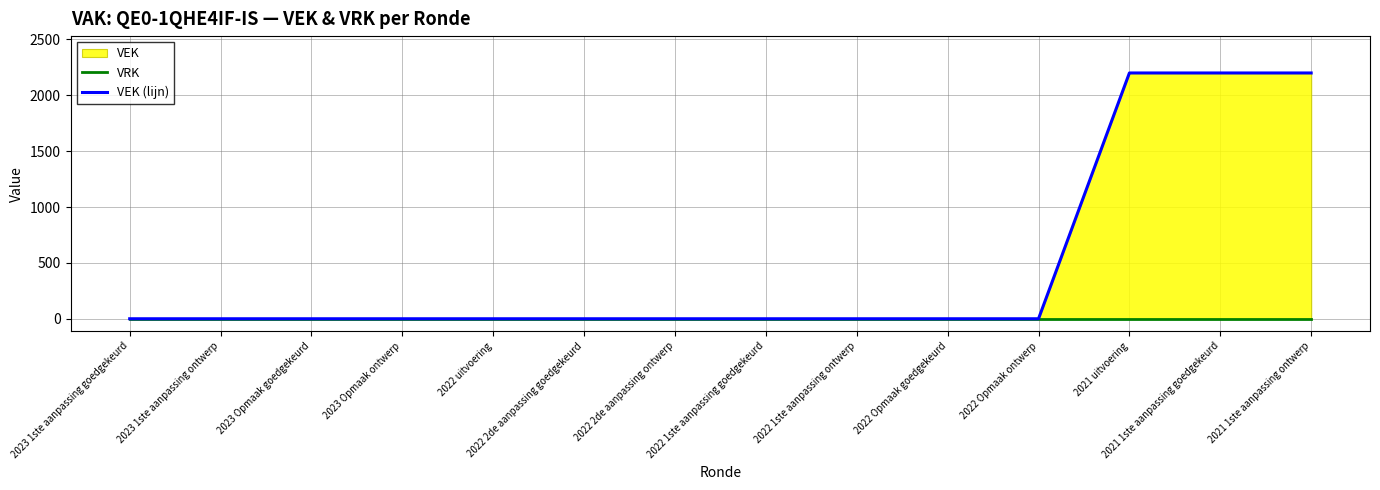

Reading right to left, what are all the values shown in this chart?

VRK: 0	0	0	0	0	0	0	0	0	0	0	0	0	0
VEK (lijn): 2200	2200	2200	0	0	0	0	0	0	0	0	0	0	0